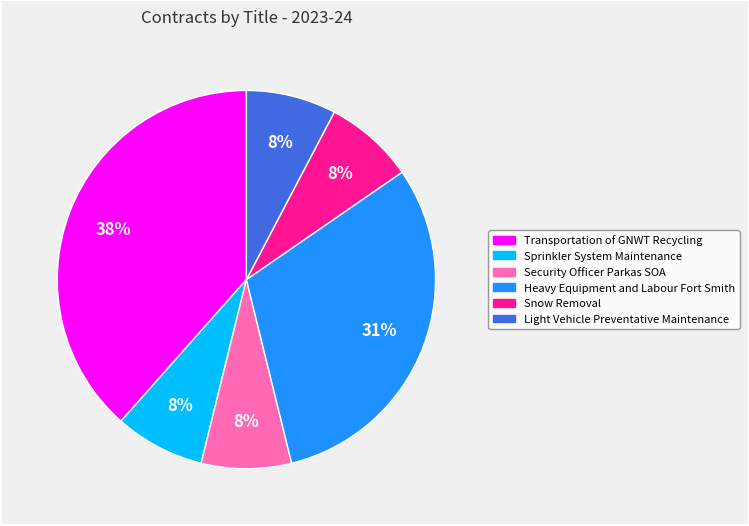

Do Light Vehicle Preventative Maintenance and Heavy Equipment and Labour Fort Smith together represent more than half of the pie?

No